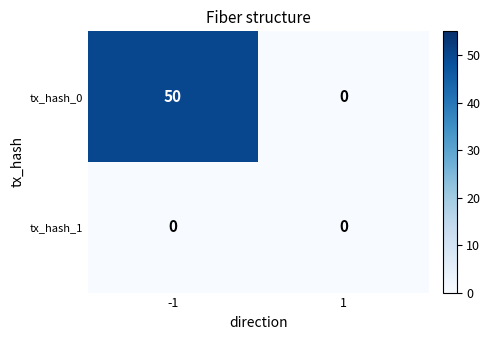

How many data points does each series have?

2